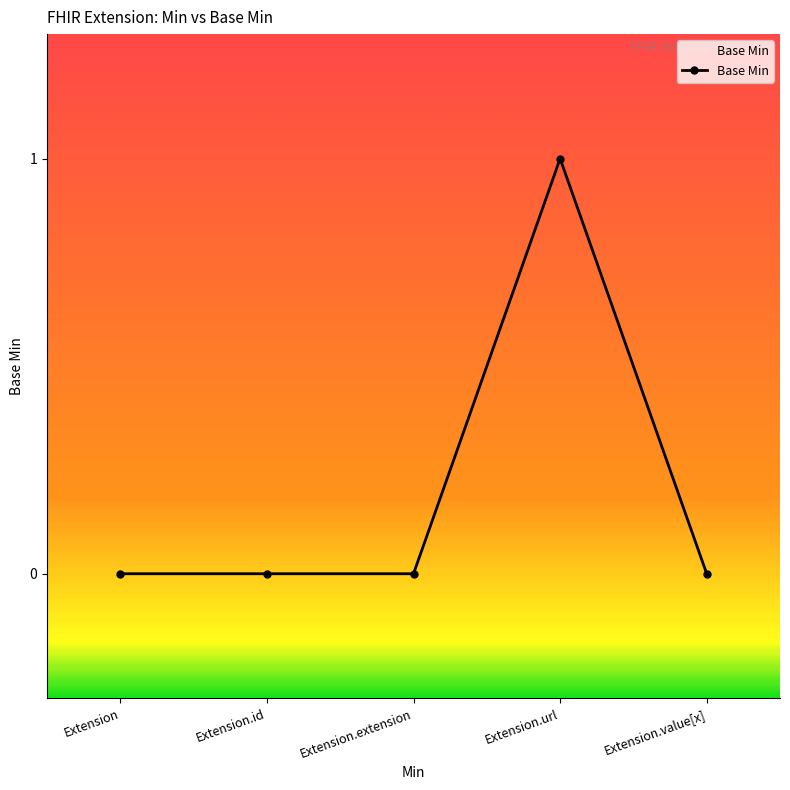

Rank the categories by value from highest to lowest.

Extension.url, Extension, Extension.id, Extension.extension, Extension.value[x]